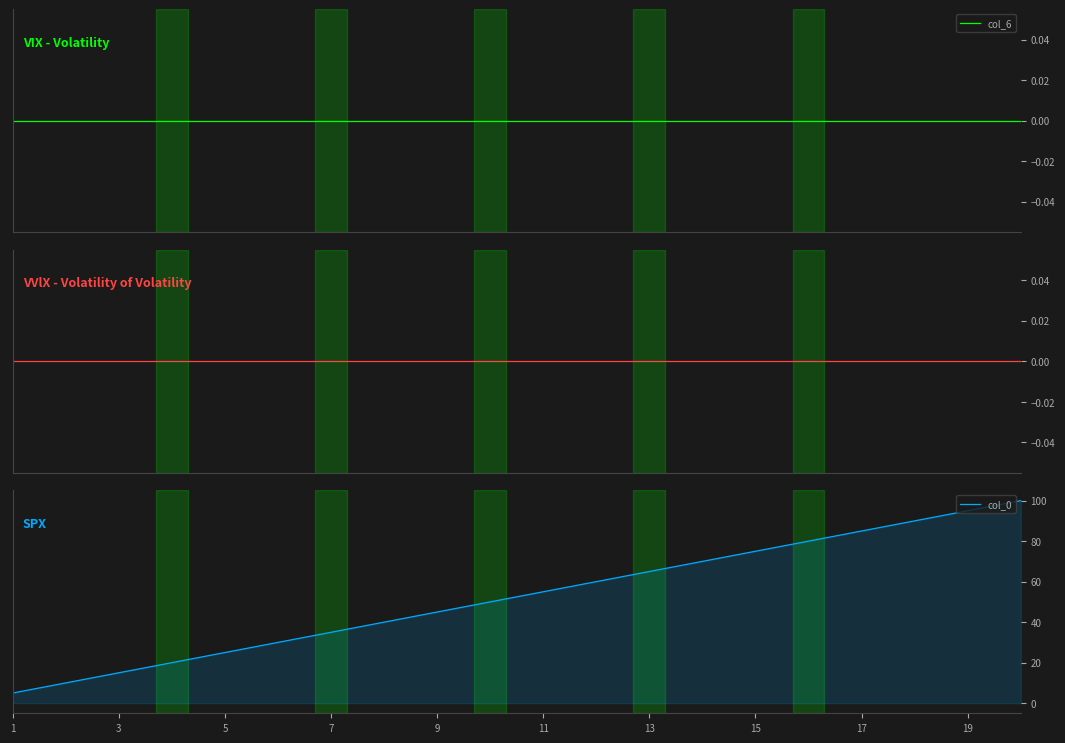

How many values in the col_0 series exceed 55?

10